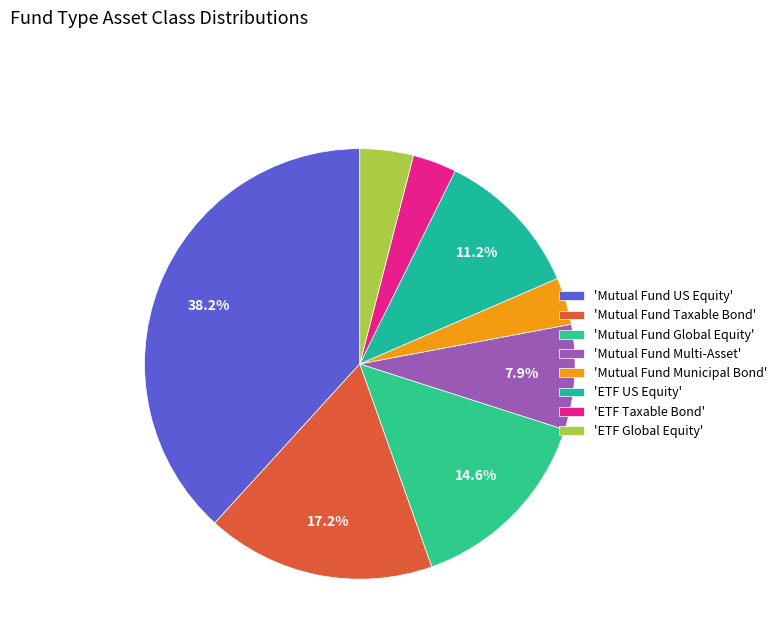

How many slices are in this pie chart?

8